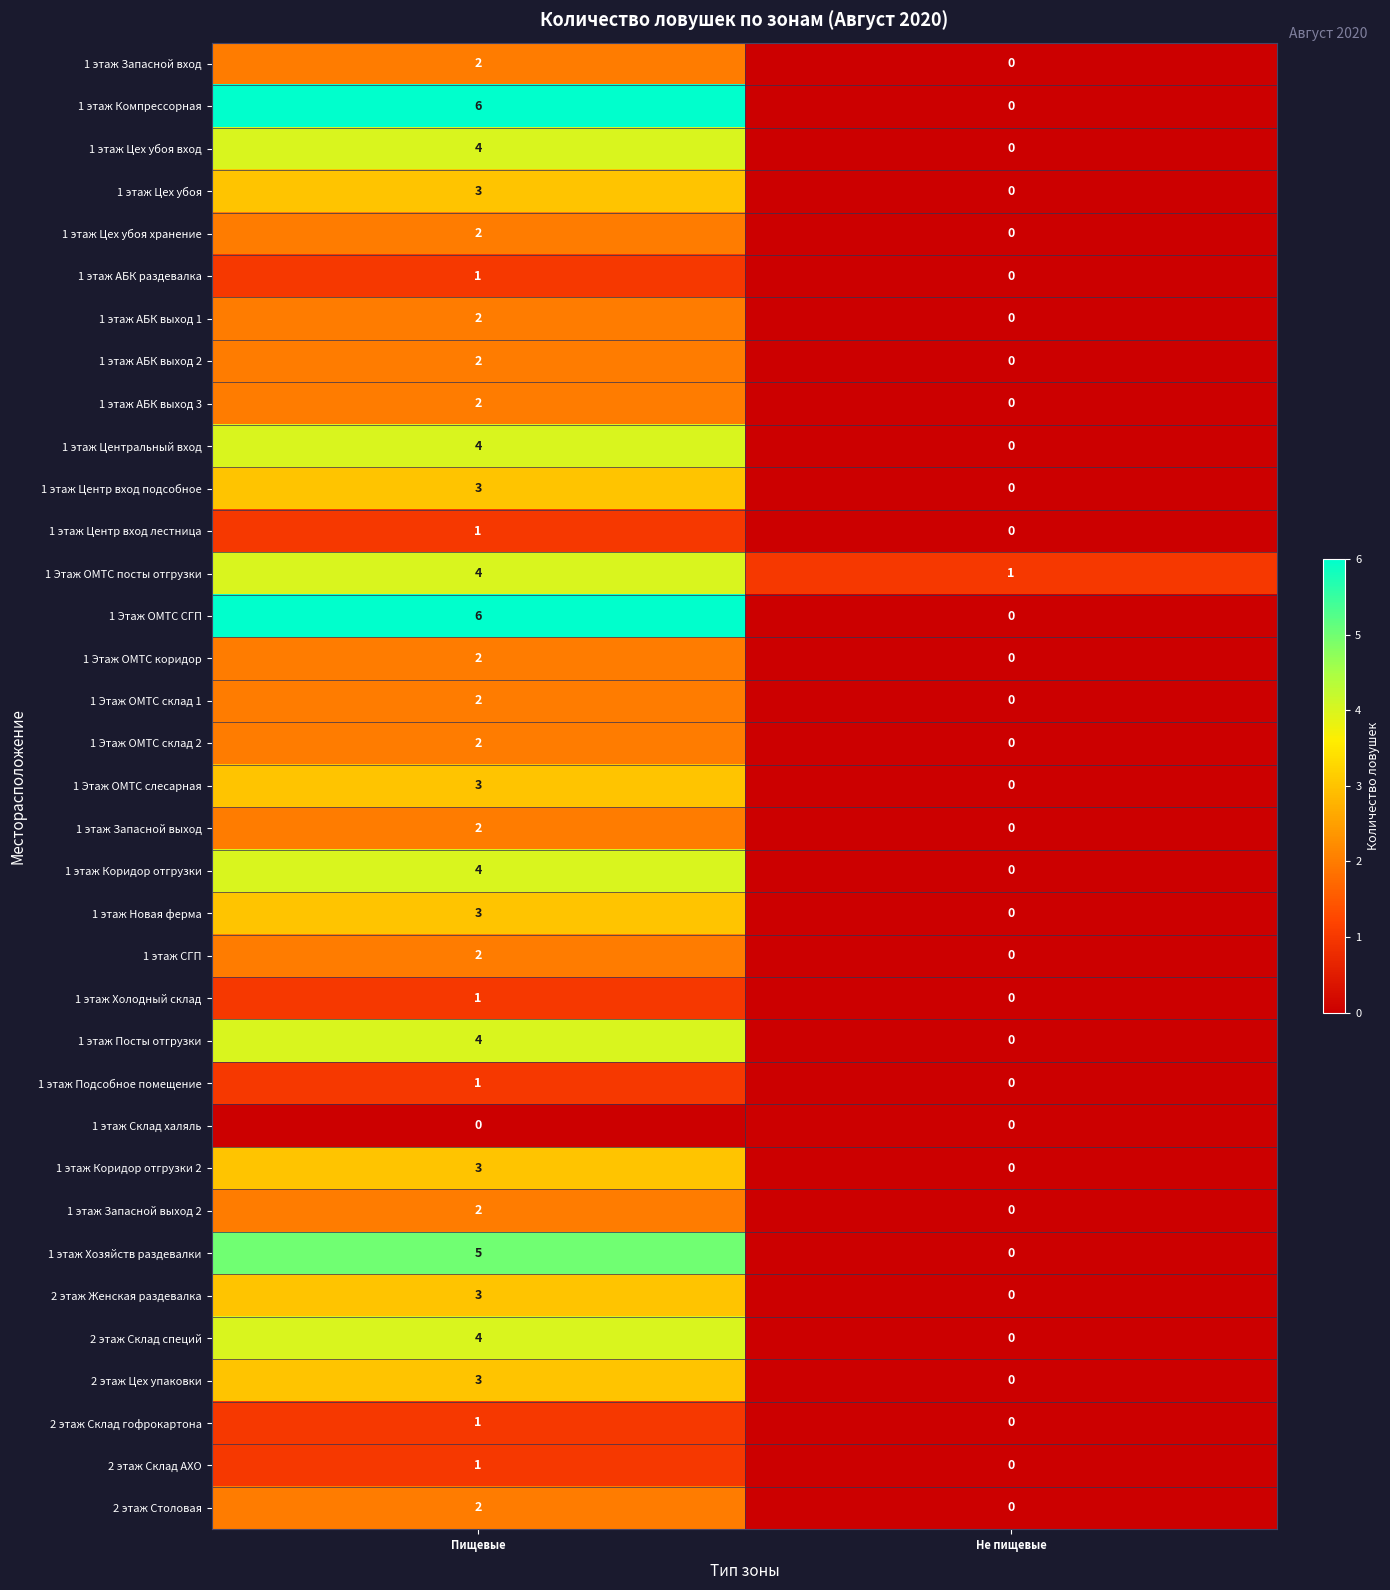

At which category is the sum across all series the highest?

Пищевые